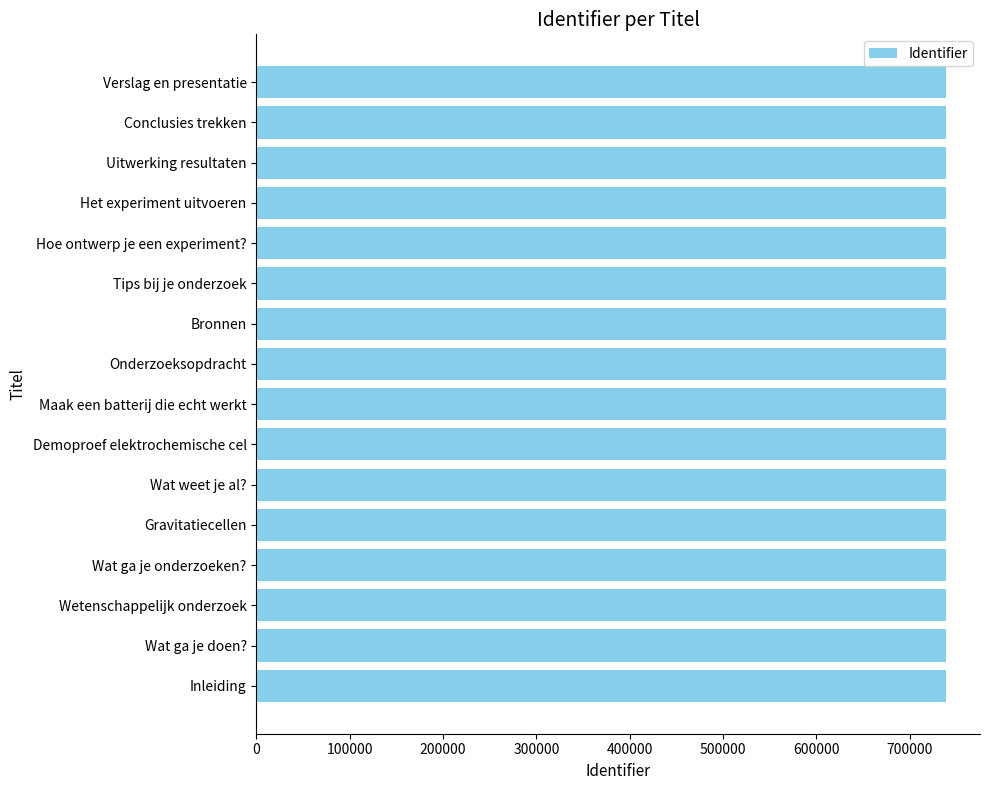

What is the sum of the values at Hoe ontwerp je een experiment? and Maak een batterij die echt werkt?

1477169